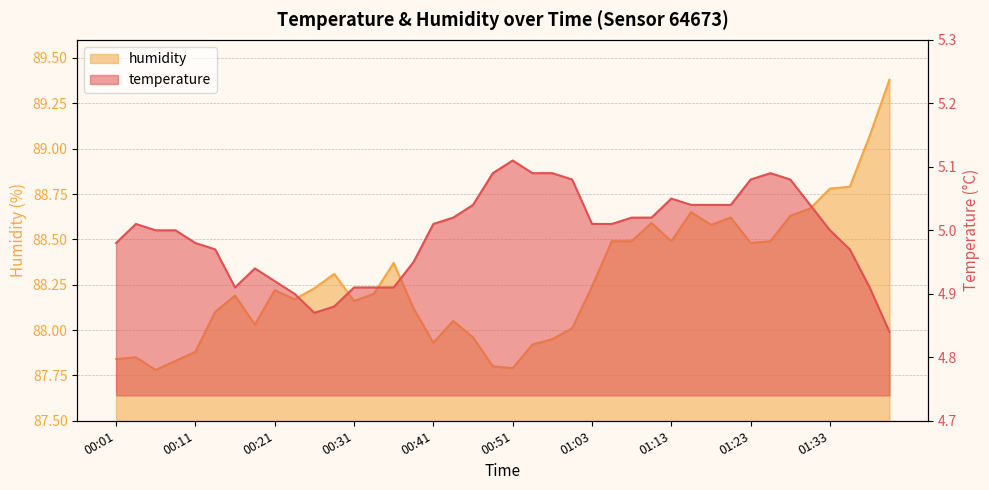

Which category has the highest value in the humidity series?

01:41